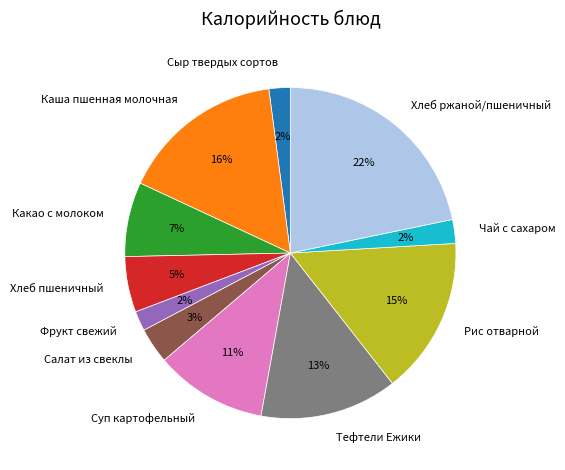

Count the number of slices in the pie.

11